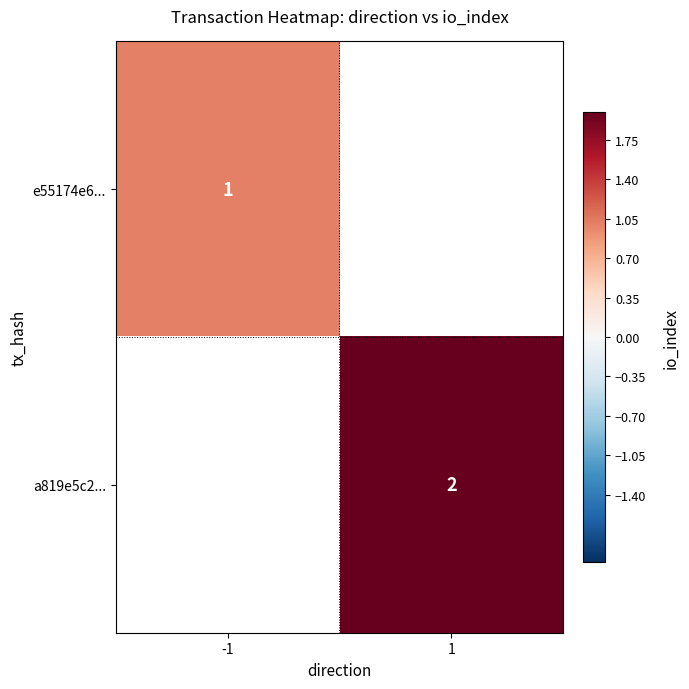

The a819e5c2... series shows 1 at 1. True or false?

False